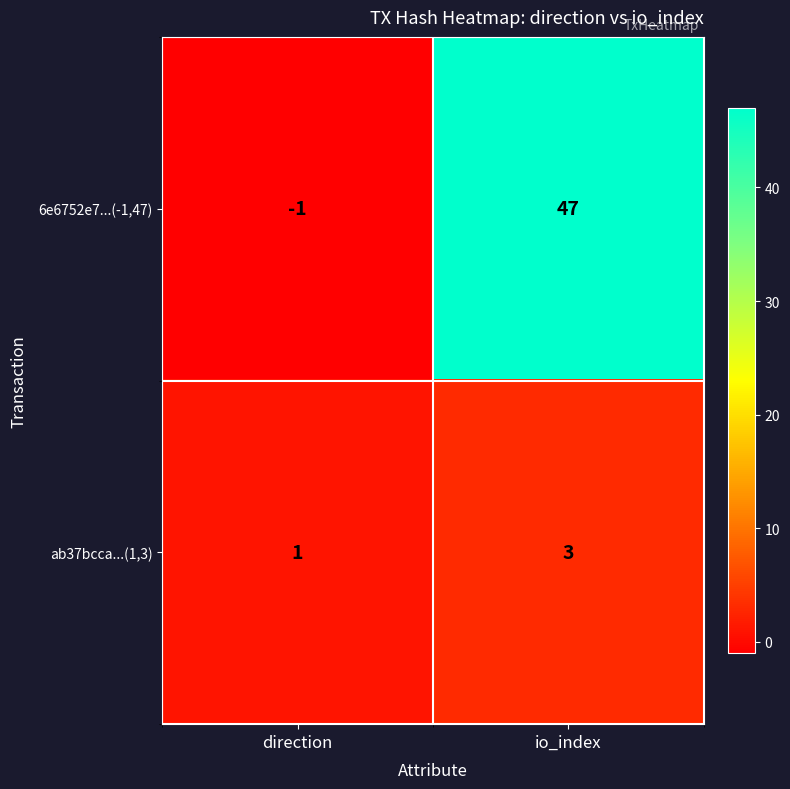

How many data points in 6e6752e7...(-1,47) are less than 47?

1